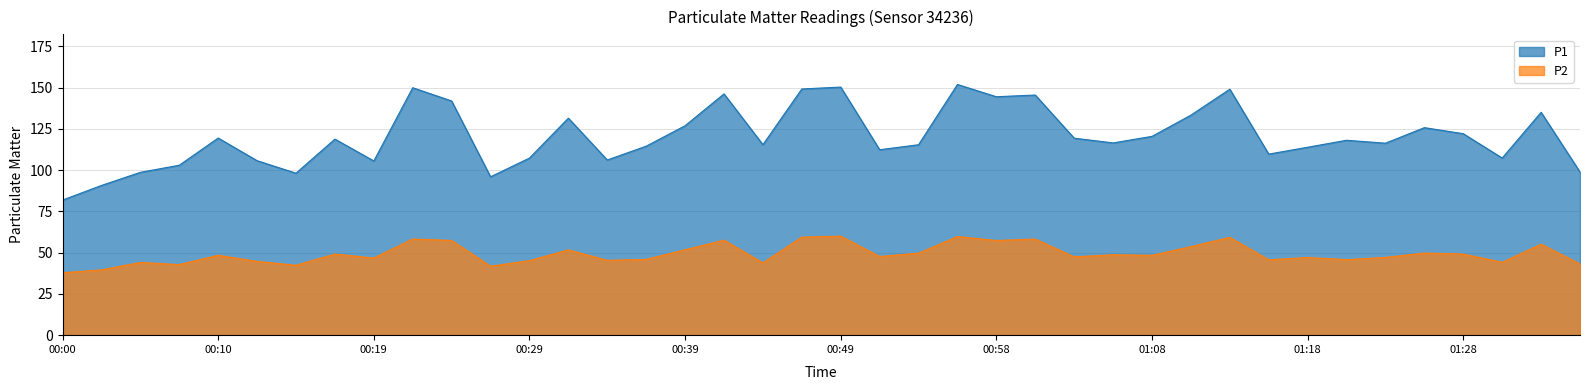

True or false: P1 and P2 intersect in this chart.

False